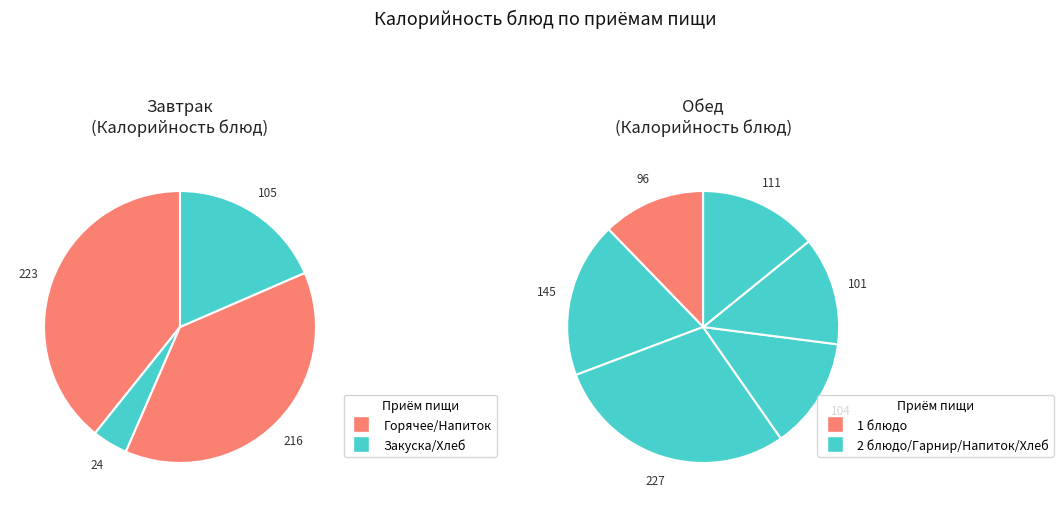

To the nearest percent, what is the average slice percentage?

10%